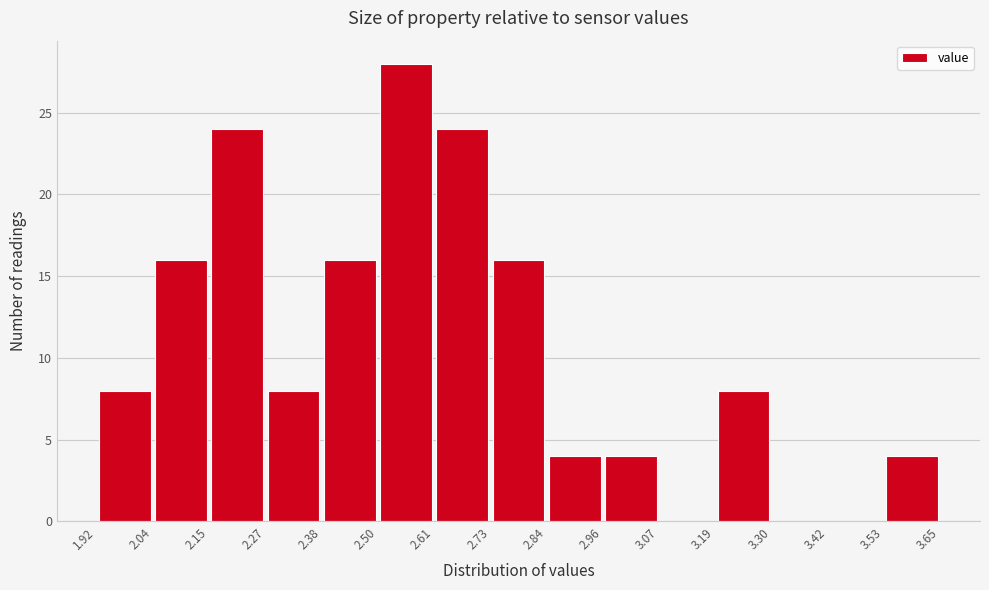

Over which range of the x-axis is the bar tallest?

2.50 to 2.61